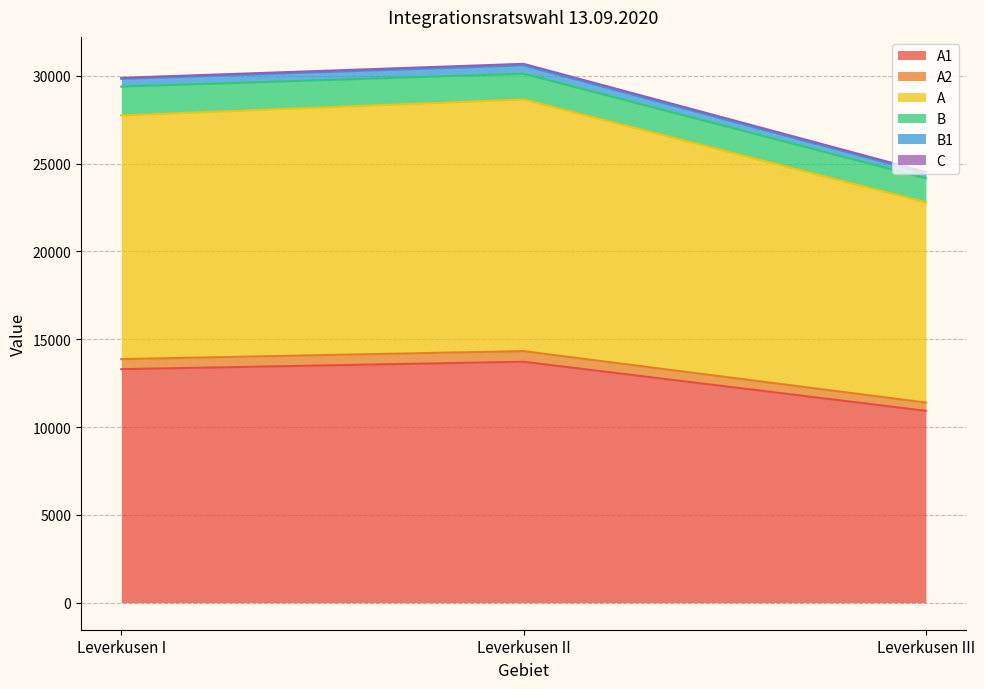

What is the minimum value shown in the chart?

10926